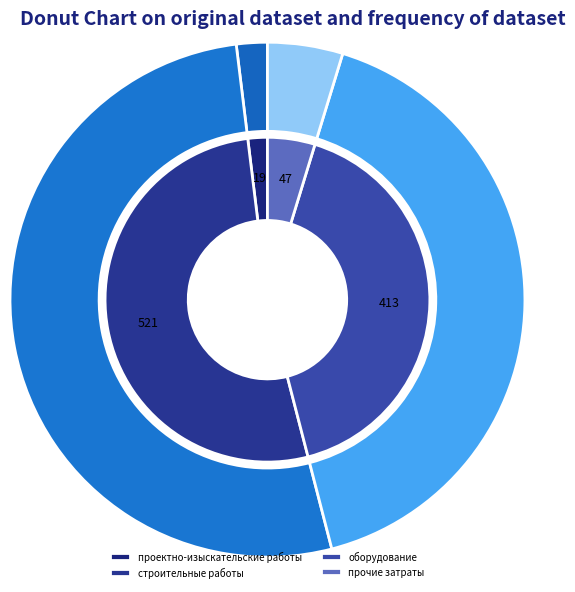

To the nearest percent, what is the average slice percentage?

25%